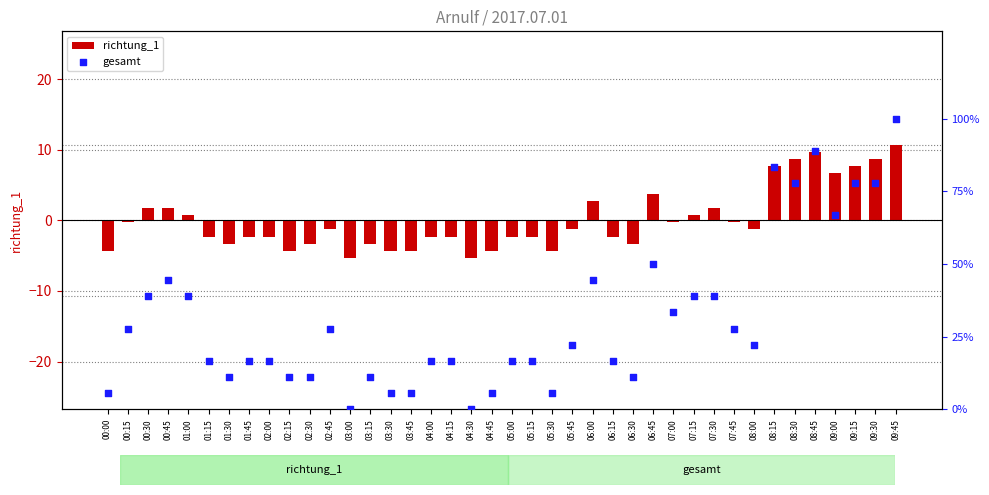

Which series has the largest total across all categories?

gesamt